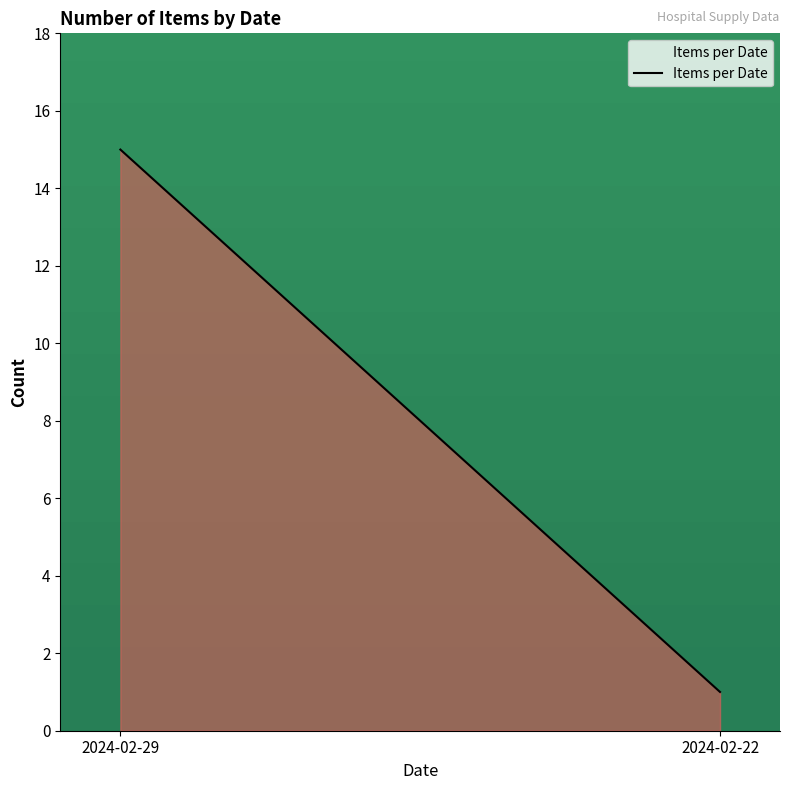

What is the greatest value displayed?

15